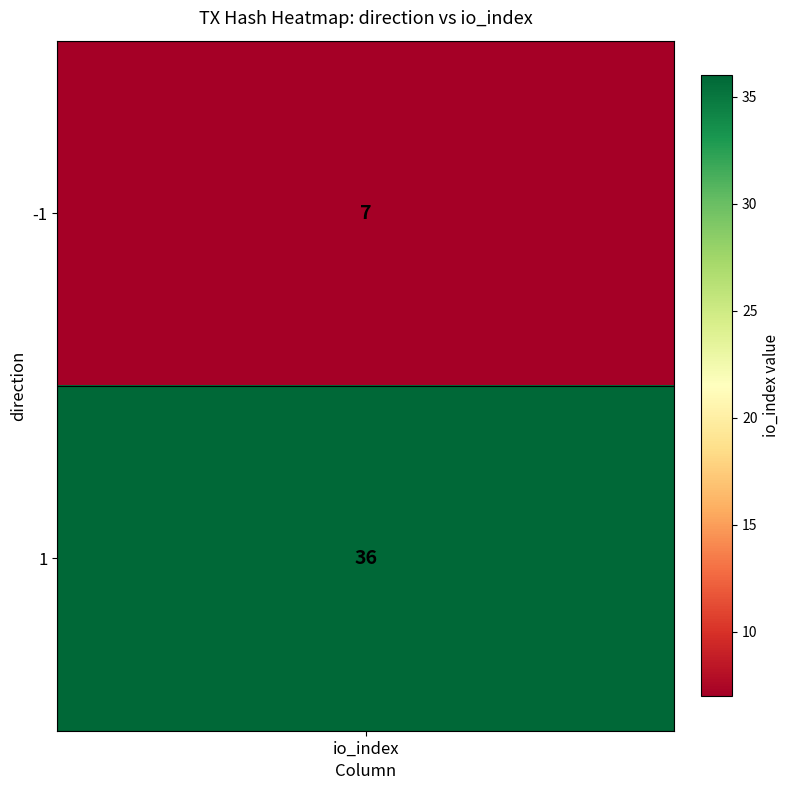

Reading right to left, what are all the values shown in this chart?

36	7